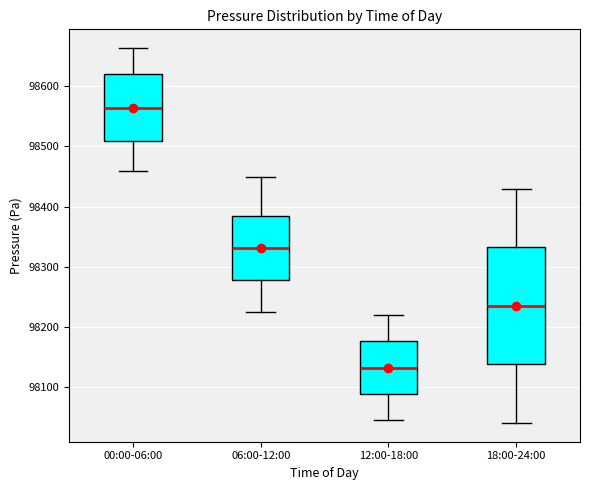

Comparing the boxes themselves (not the whiskers), which one is the tallest?

18:00-24:00